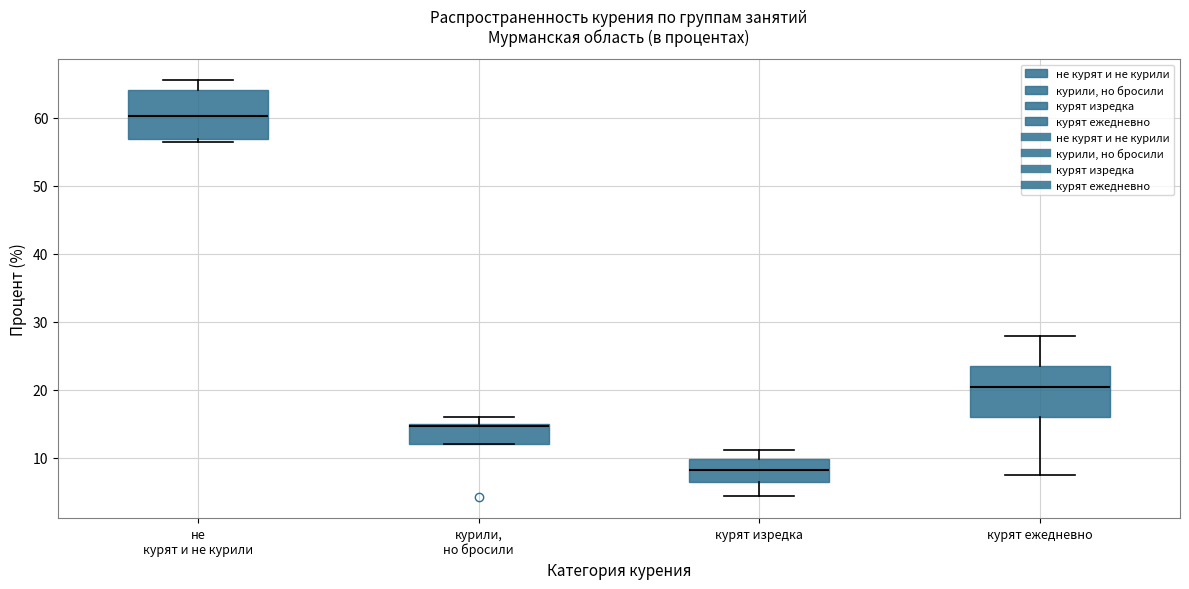

Reading left to right, read every box against the y-axis: the position of its median line, the range the box covers, and the ends of its whiskers. The values are not printed on the chart, so give them approximately, as read against the axis.

не курят и не курили: median 60, box 57 to 64, whiskers 56 to 66
курили, но бросили: median 15 (just below the box's upper edge), box 12 to 15, whiskers 12 to 16
курят изредка: median 8, box 6 to 10, whiskers 4 to 11
курят ежедневно: median 20, box 16 to 23, whiskers 7 to 28